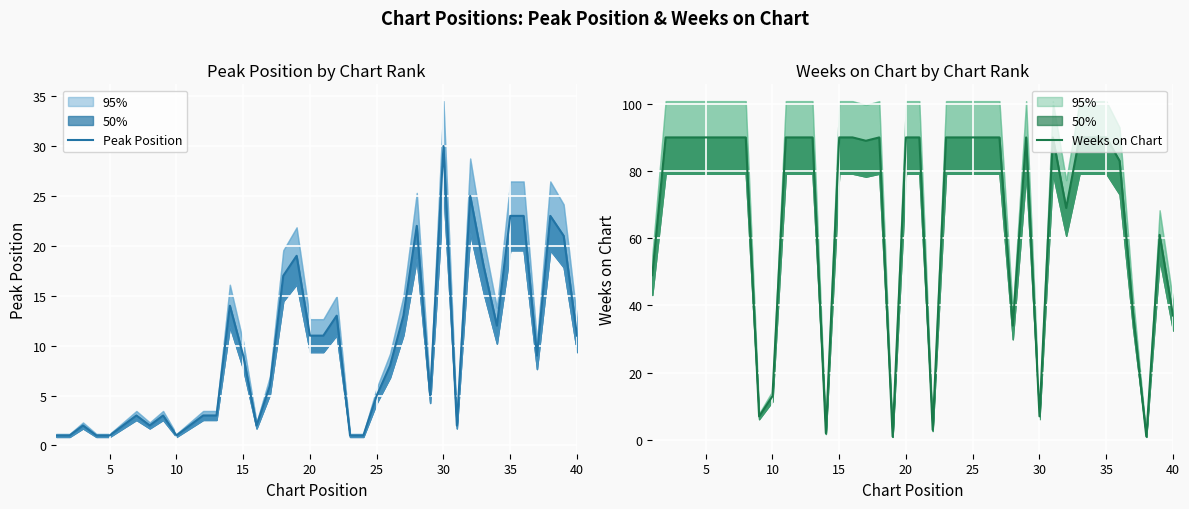

Rank the series by their average value, from lowest to highest.

Peak Position, Weeks on Chart